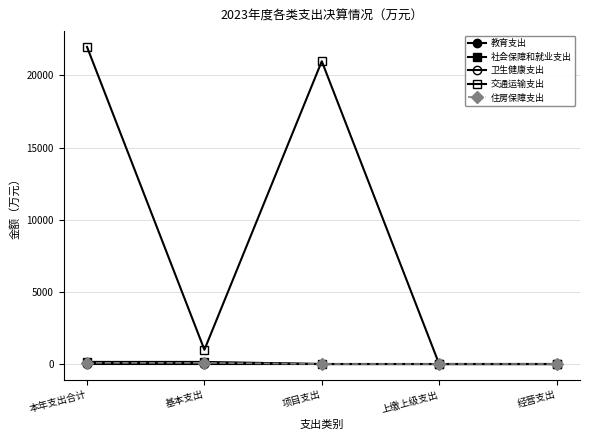

How many categories are shown in the chart?

5